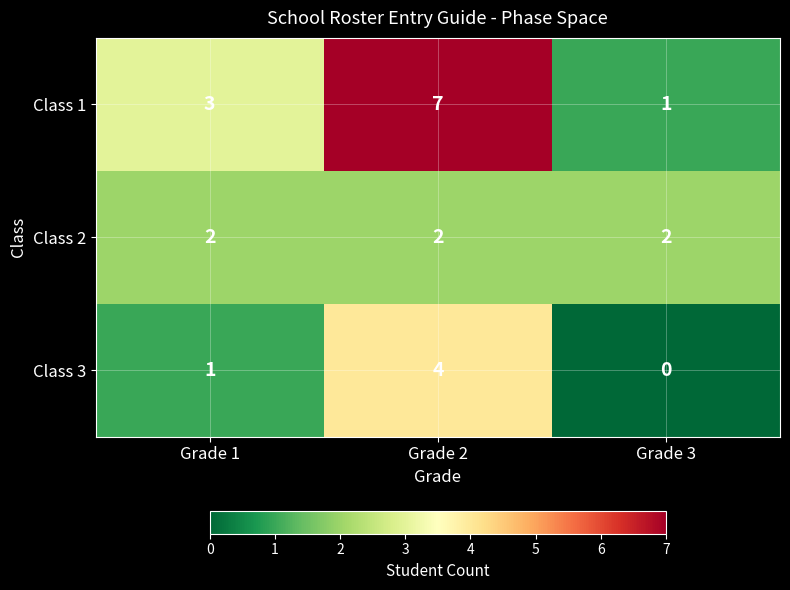

Count the number of data series in this chart.

3